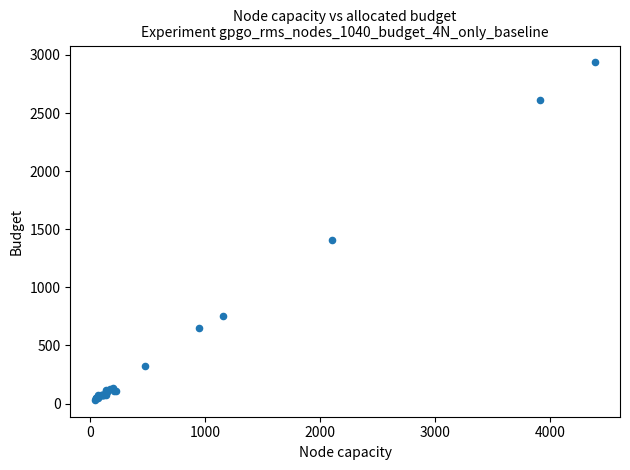

What Y value in the scatter plot is closest to 1484?

1404